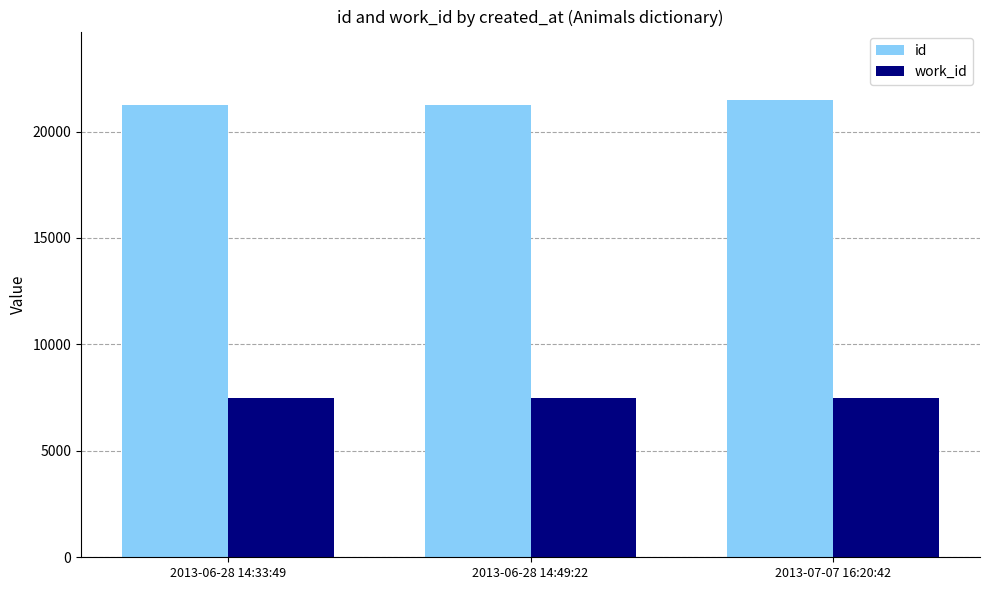

Does the chart contain stacked bars?

No